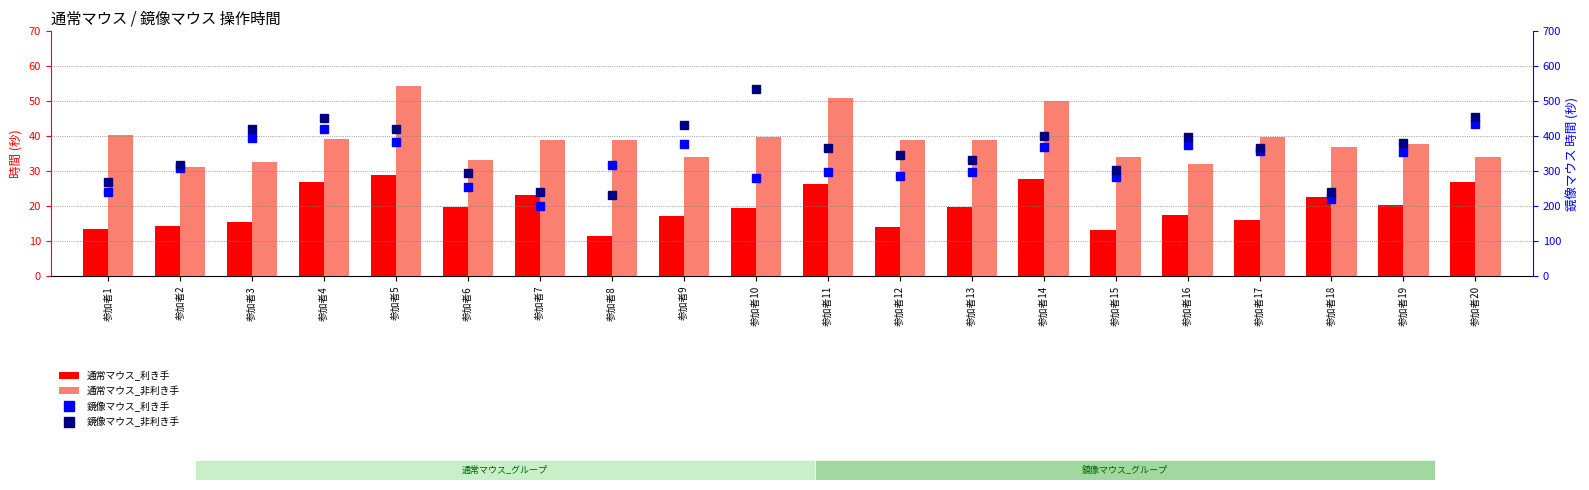

Which has a higher value, 参加者4 or 参加者13?

参加者4